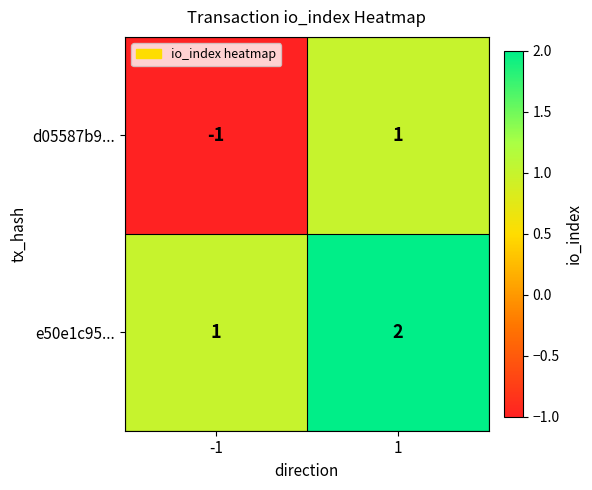

Count the number of data series in this chart.

2